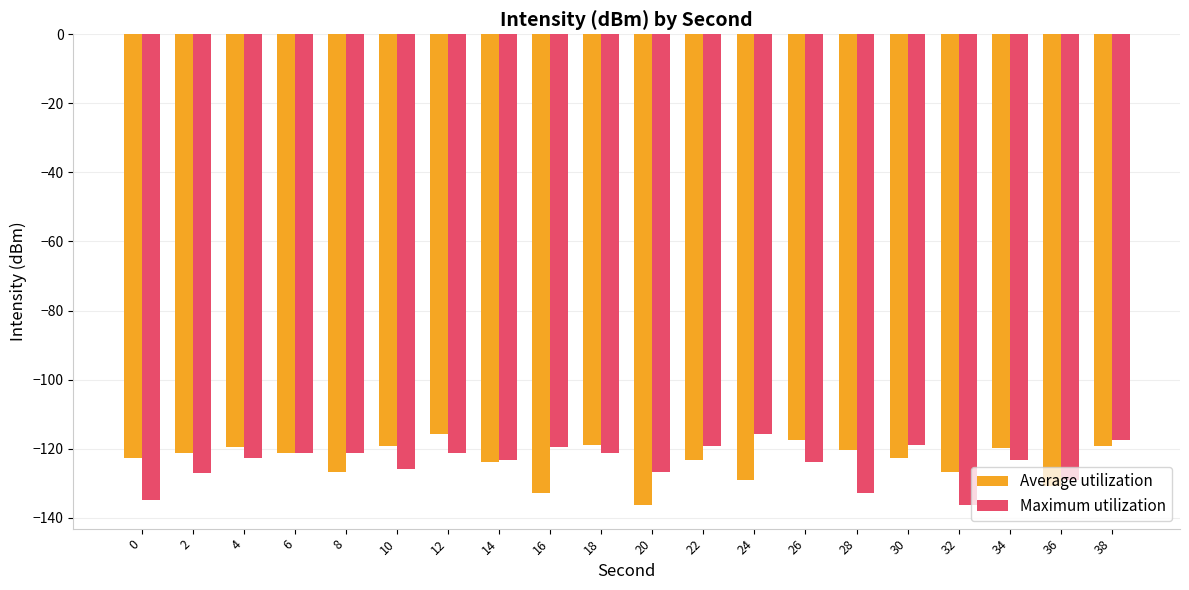

Rank the series at 16 from highest to lowest value.

Maximum utilization, Average utilization